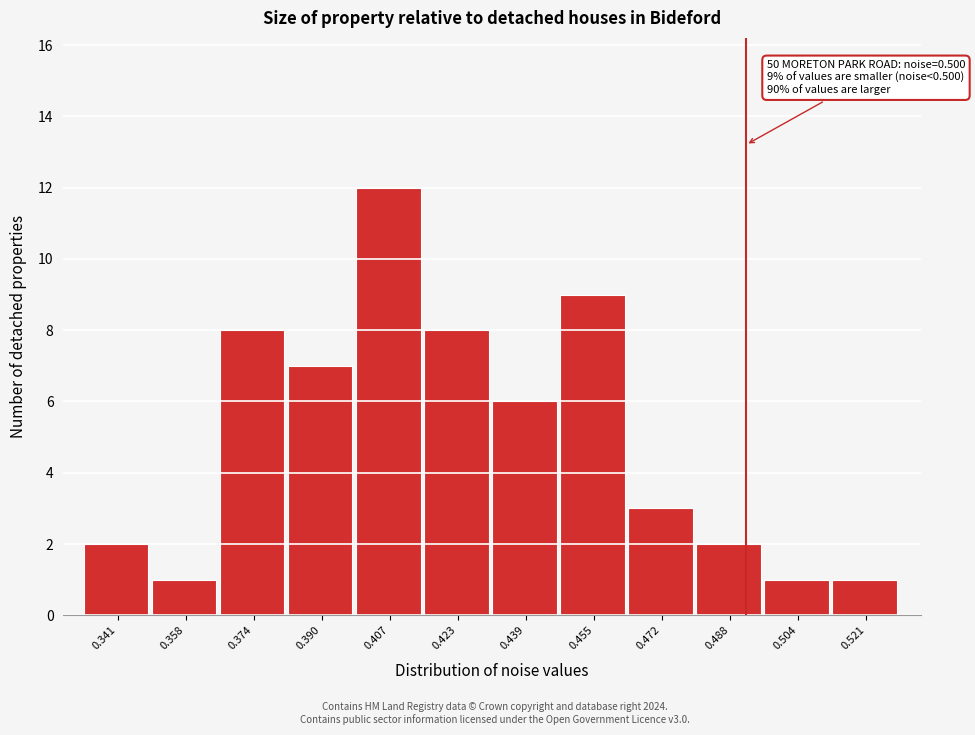

Reading left to right, list all the values displayed in this chart.

0.341=2	0.358=1	0.374=8	0.390=7	0.407=12	0.423=8	0.439=6	0.455=9	0.472=3	0.488=2	0.504=1	0.521=1